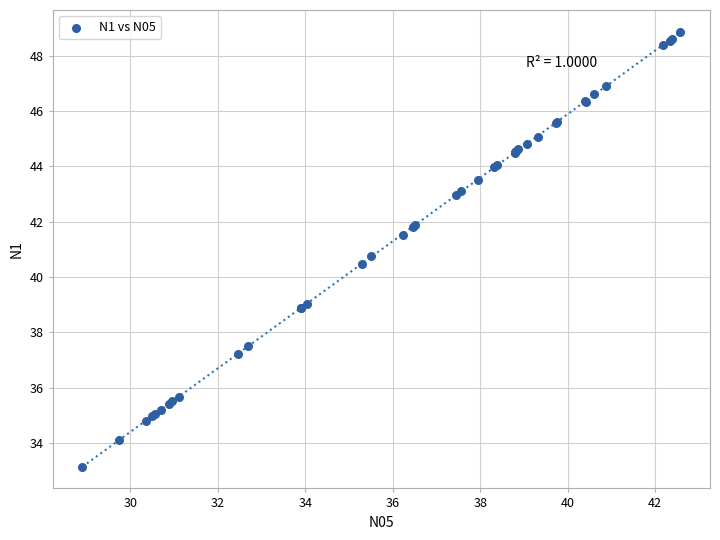

What Y value in the scatter plot is closest to 41?

40.8